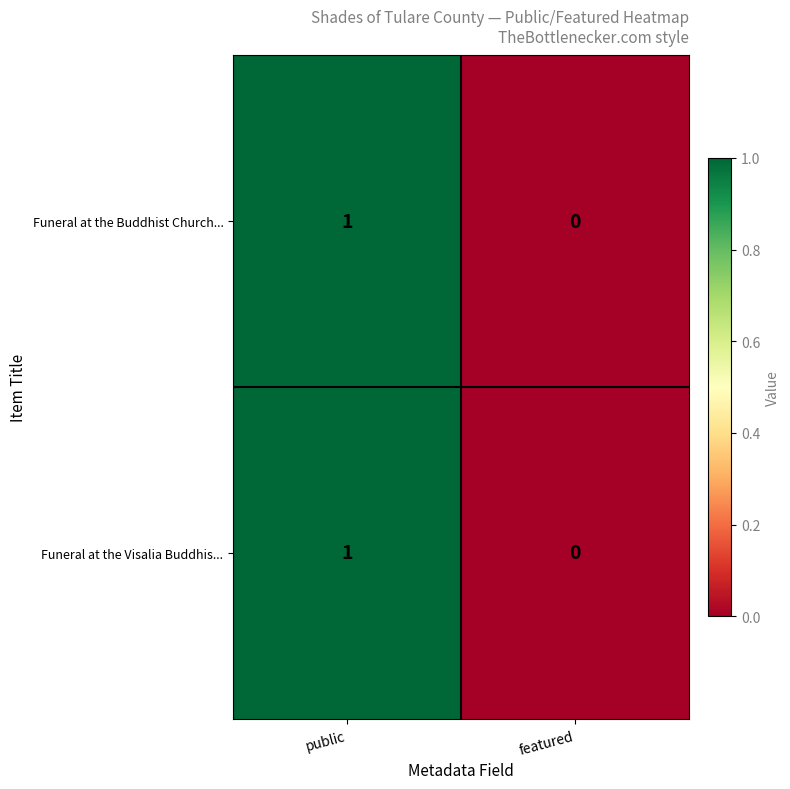

Reading left to right, extract all data points from this chart.

Funeral at the Buddhist Church...: 1	0
Funeral at the Visalia Buddhis...: 1	0